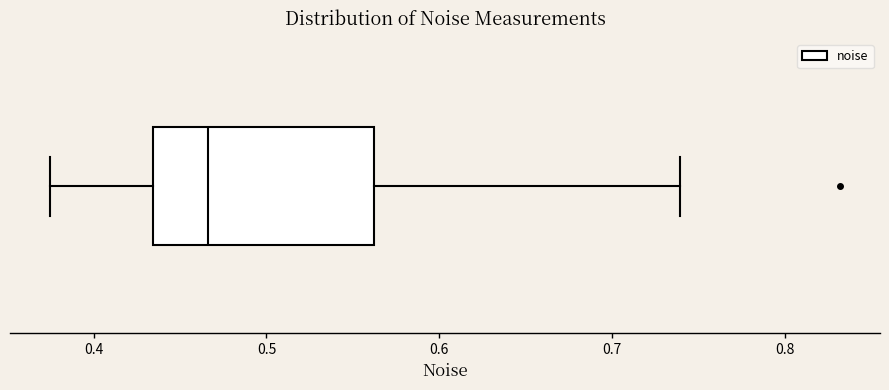

Transcribe this box plot: give where the median line is, the range the box spans, and where the two whiskers end, as read against the x-axis. The values are not printed on the chart, so give them approximately, as read against the axis.

median 0.47, box 0.43 to 0.56, whiskers 0.37 to 0.74